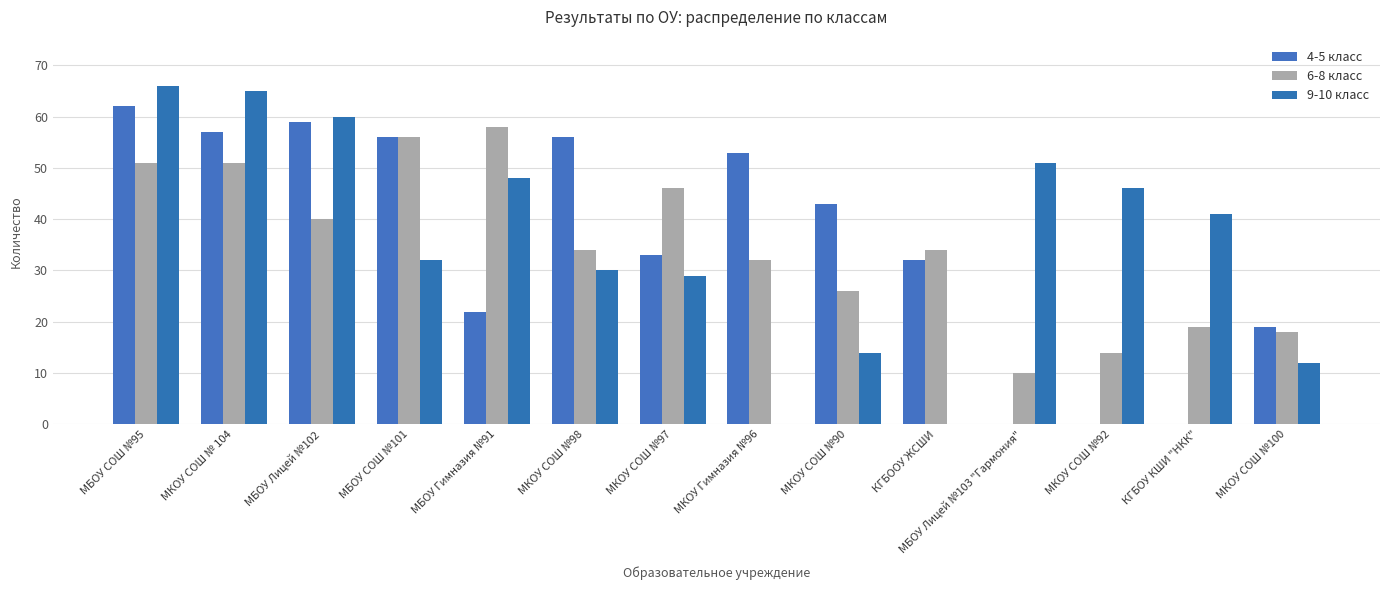

The value of 4-5 класс at МКОУ СОШ № 104 is 57. True or false?

True